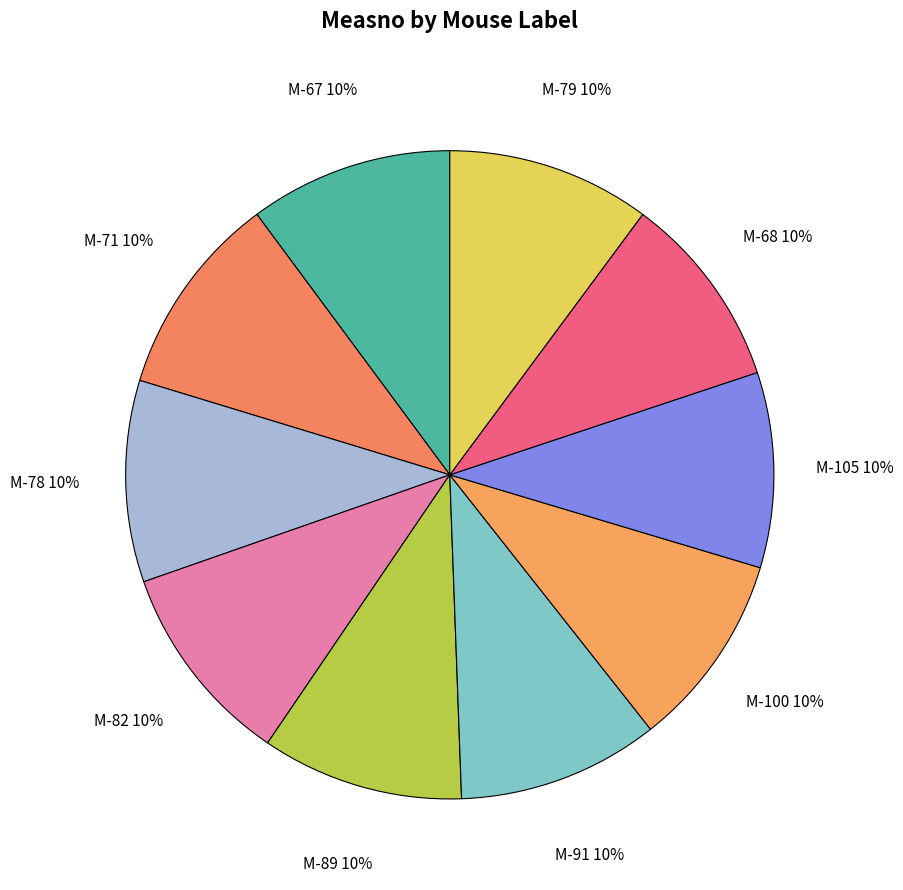

Is it true that M-68 is 4% of the pie?

False